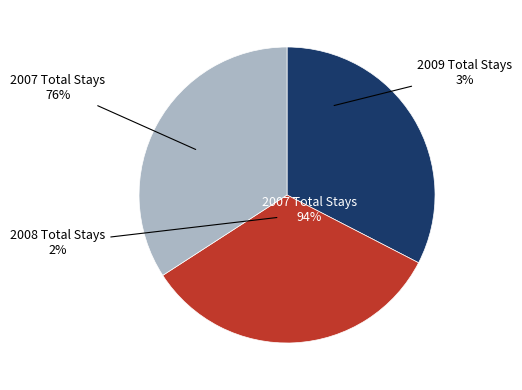

Rank the categories by value from lowest to highest.

2007 Total Stays, 2008 Total Stays, 2009 Total Stays